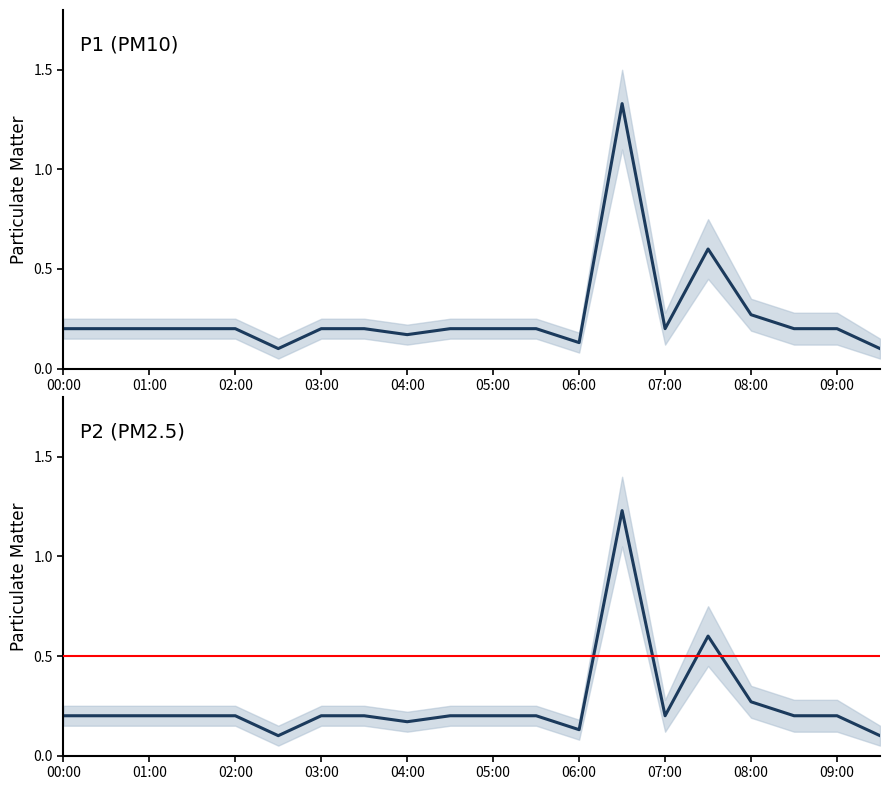

True or false: P2 and P1 cross at least once.

False